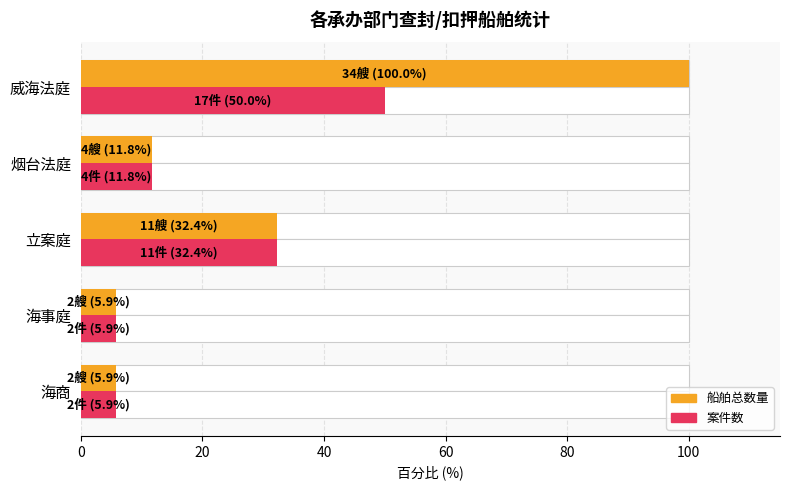

Which series has the widest spread of values?

船舶总数量